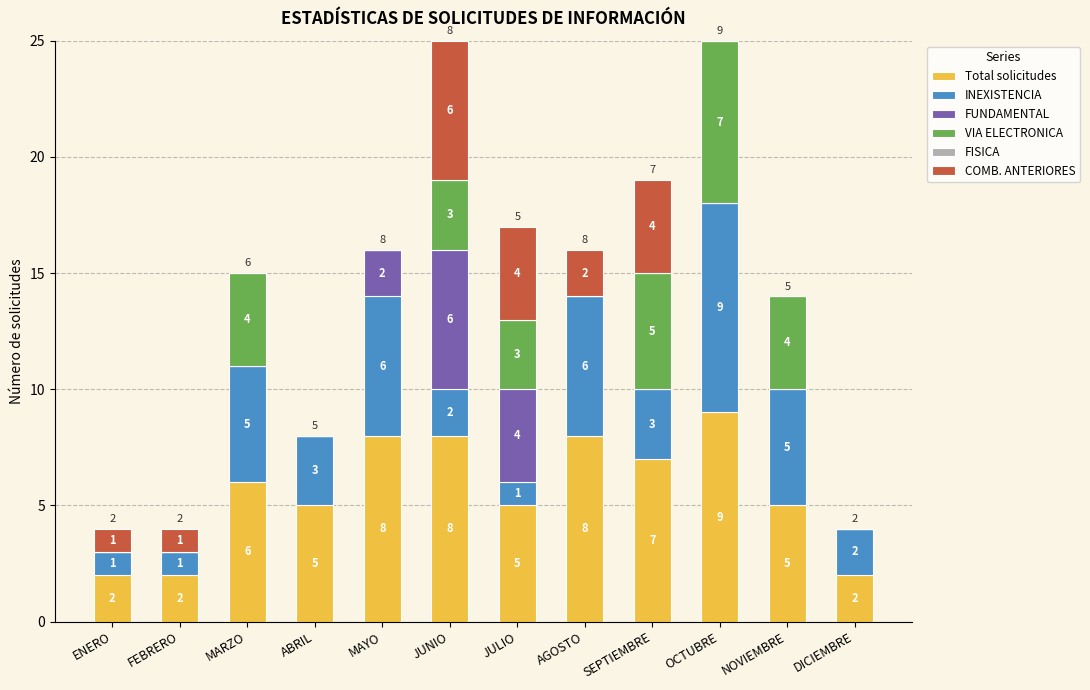

At which label does Total solicitudes reach its peak?

OCTUBRE